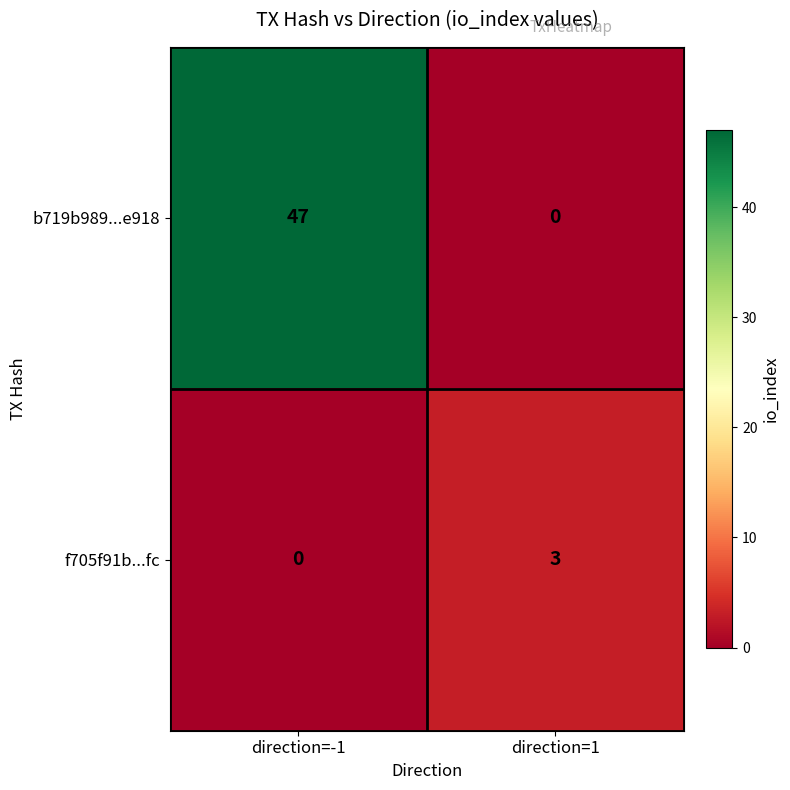

List the series in order of their overall mean, lowest first.

f705f91b...fc, b719b989...e918